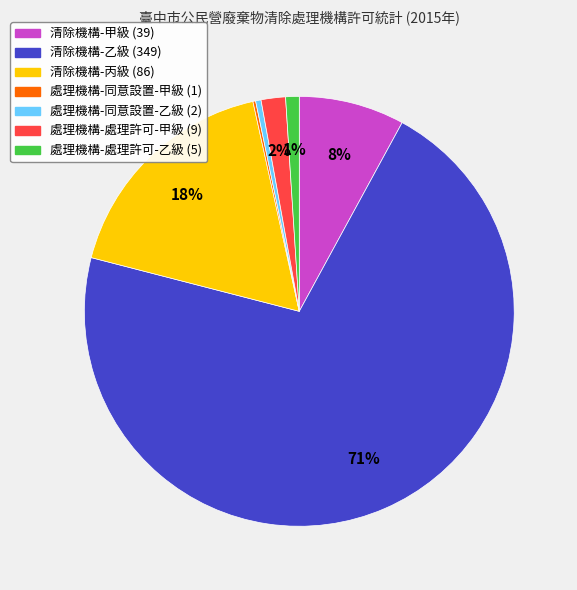

To the nearest percent, what is the difference between the 處理機構-處理許可-甲級 and 清除機構-丙級 slice percentages?

16%